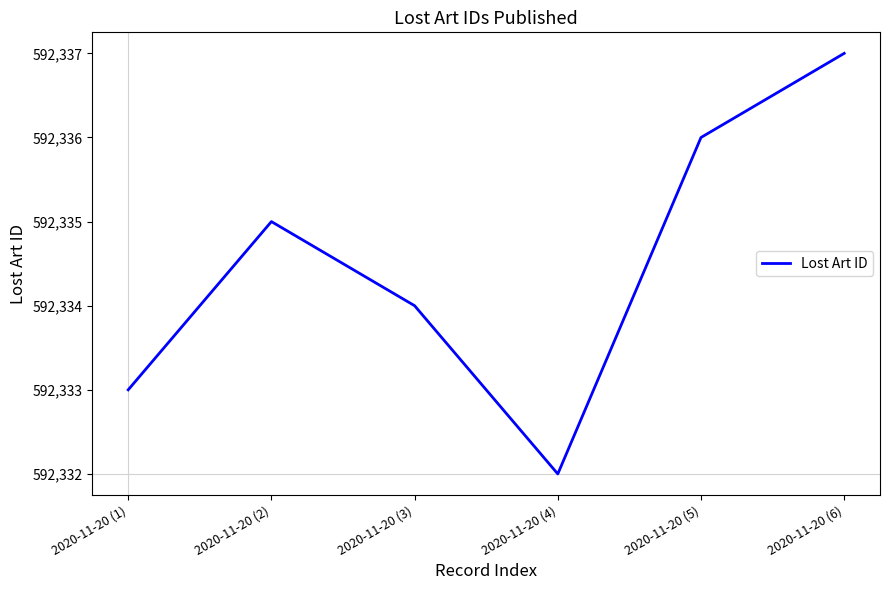

The value at 2020-11-20 (5) is 592336. True or false?

True